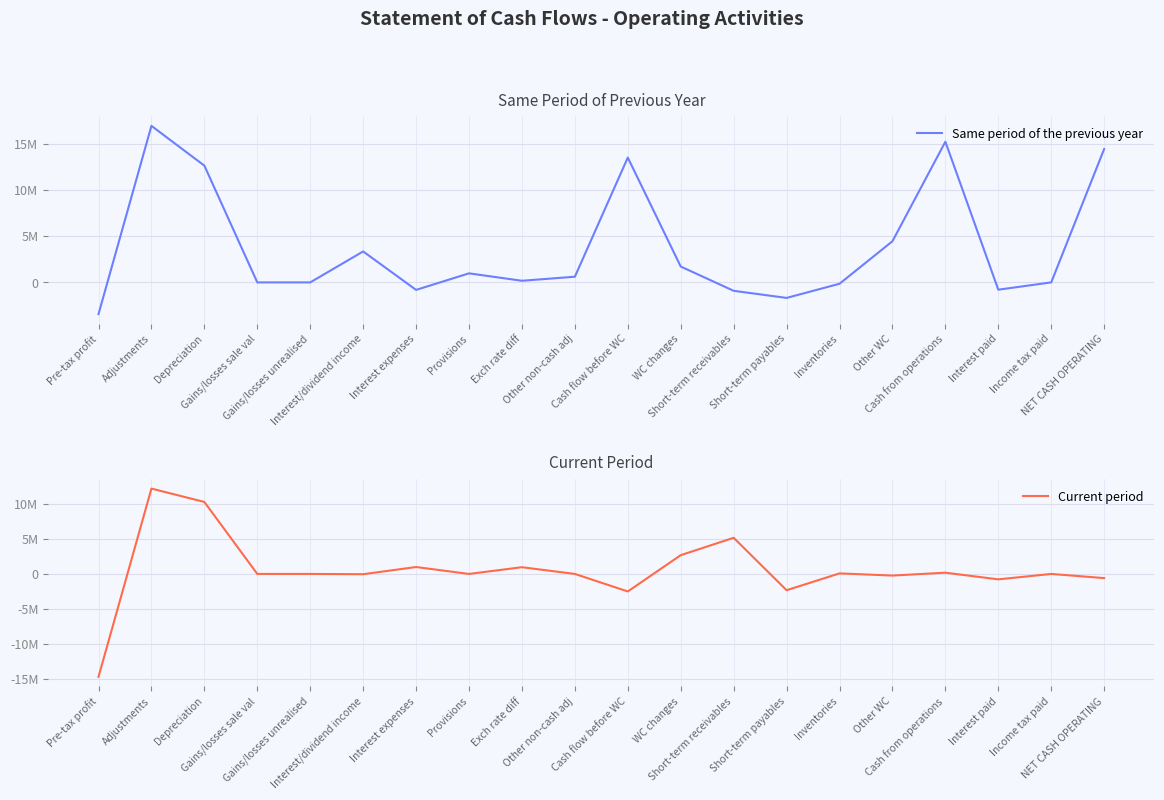

Reading left to right, extract all data points from this chart.

Same period of the previous year: Pre-tax profit=-3432205	Adjustments=16946071	Depreciation=12639114	Gains/losses sale val=0	Gains/losses unrealised=0	Interest/dividend income=3350071	Interest expenses=-811997	Provisions=978995	Exch rate diff=176277	Other non-cash adj=613611	Cash flow before WC=13513866	WC changes=1715482	Short-term receivables=-910869	Short-term payables=-1680786	Inventories=-147562	Other WC=4454699	Cash from operations=15229348	Interest paid=-789785	Income tax paid=0	NET CASH OPERATING=14439563
Current period: Pre-tax profit=-14750095	Adjustments=12237479	Depreciation=10319362	Gains/losses sale val=0	Gains/losses unrealised=0	Interest/dividend income=-38352	Interest expenses=991540	Provisions=0	Exch rate diff=964929	Other non-cash adj=0	Cash flow before WC=-2512616	WC changes=2692358	Short-term receivables=5182329	Short-term payables=-2333037	Inventories=76845	Other WC=-233779	Cash from operations=179742	Interest paid=-776604	Income tax paid=0	NET CASH OPERATING=-596862